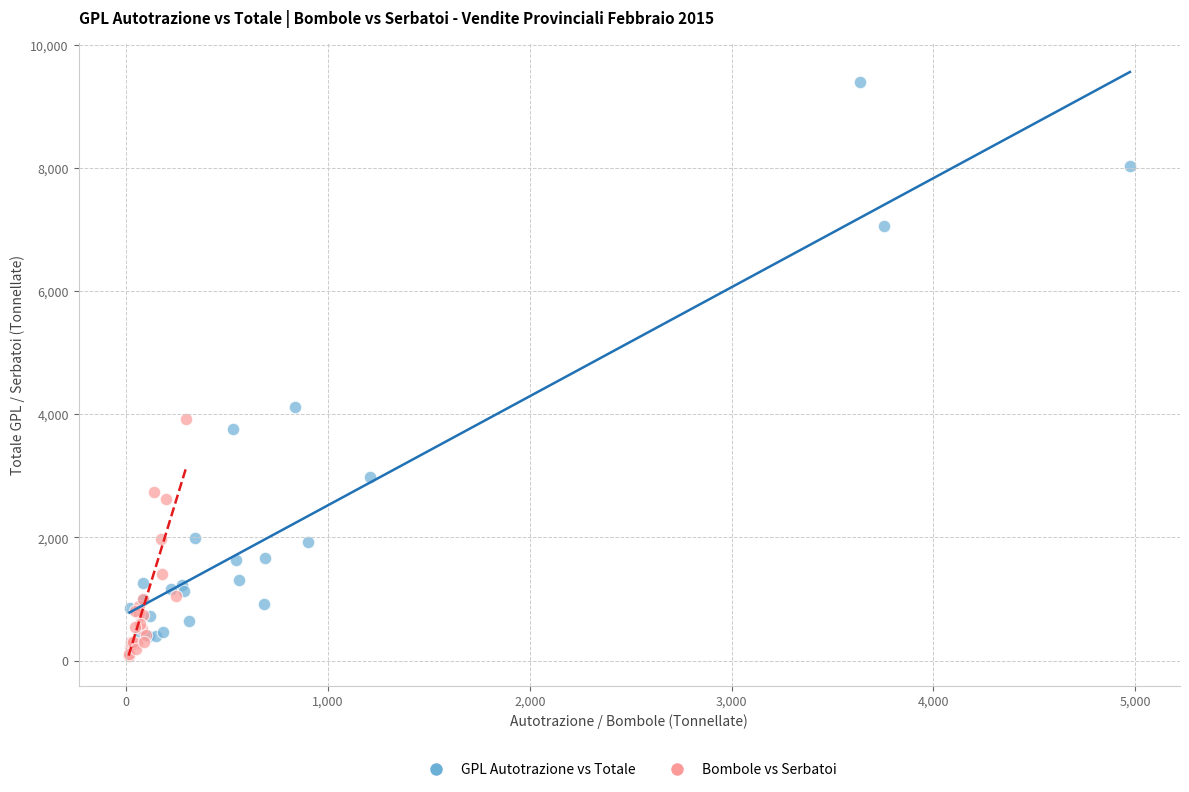

What are all the series names shown in the legend?

GPL Autotrazione vs Totale, Bombole vs Serbatoi